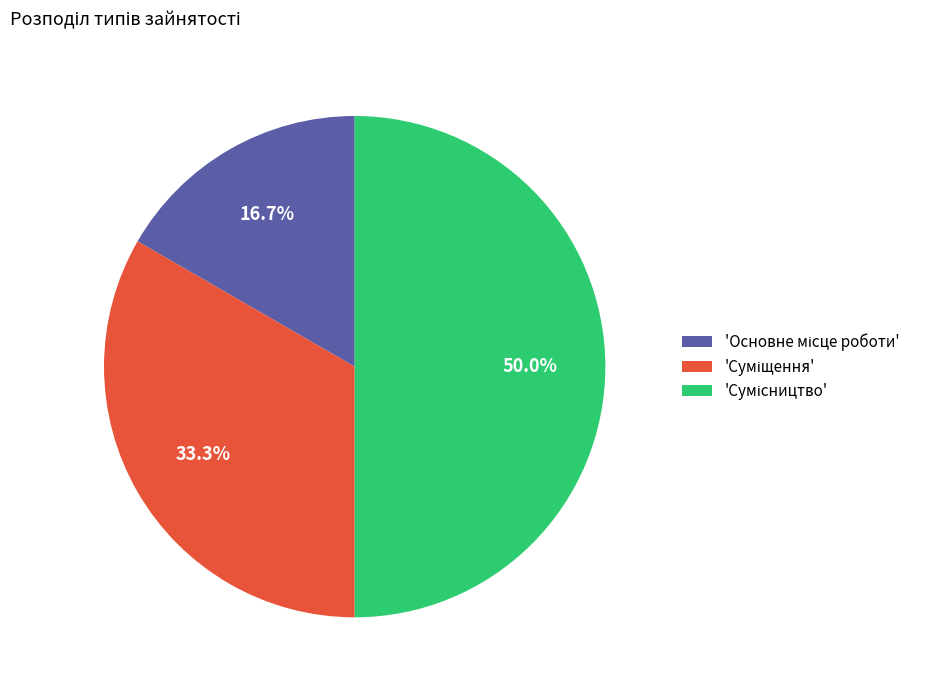

How many slices are in this pie chart?

3